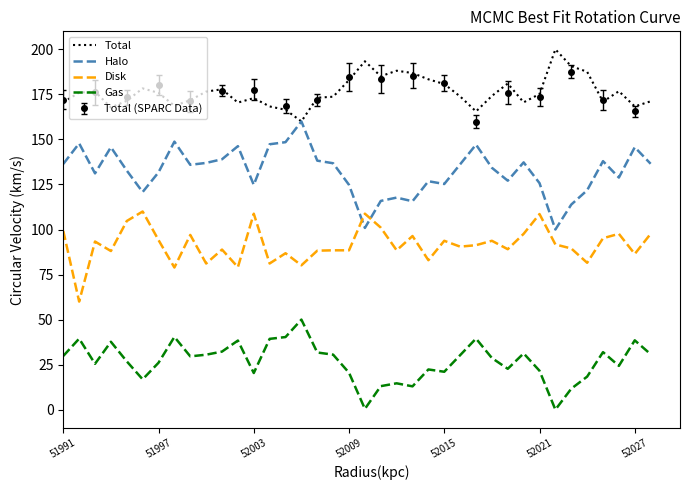

True or false: Gas and Disk cross at least once.

False